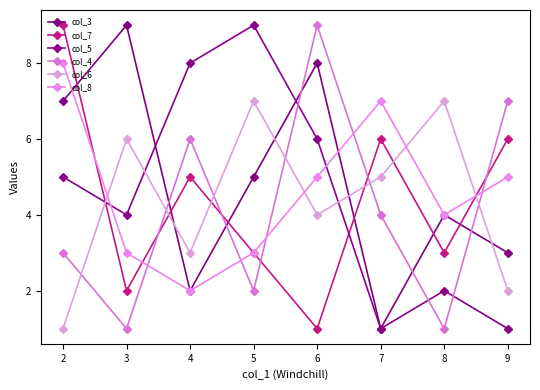

Reading left to right, extract all data points from this chart.

col_3: 2=7	3=9	4=2	5=5	6=8	7=1	8=4	9=3
col_7: 2=9	3=2	4=5	5=3	6=1	7=6	8=3	9=6
col_5: 2=5	3=4	4=8	5=9	6=6	7=1	8=2	9=1
col_4: 2=3	3=1	4=6	5=2	6=9	7=4	8=1	9=7
col_6: 2=1	3=6	4=3	5=7	6=4	7=5	8=7	9=2
col_8: 2=8	3=3	4=2	5=3	6=5	7=7	8=4	9=5